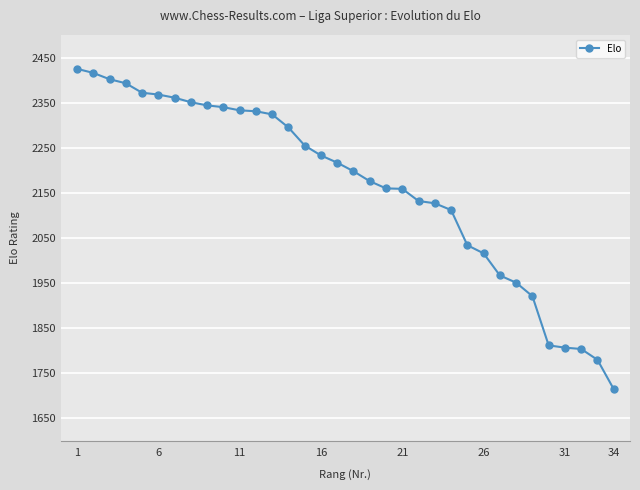

What is the greatest value displayed?

2425